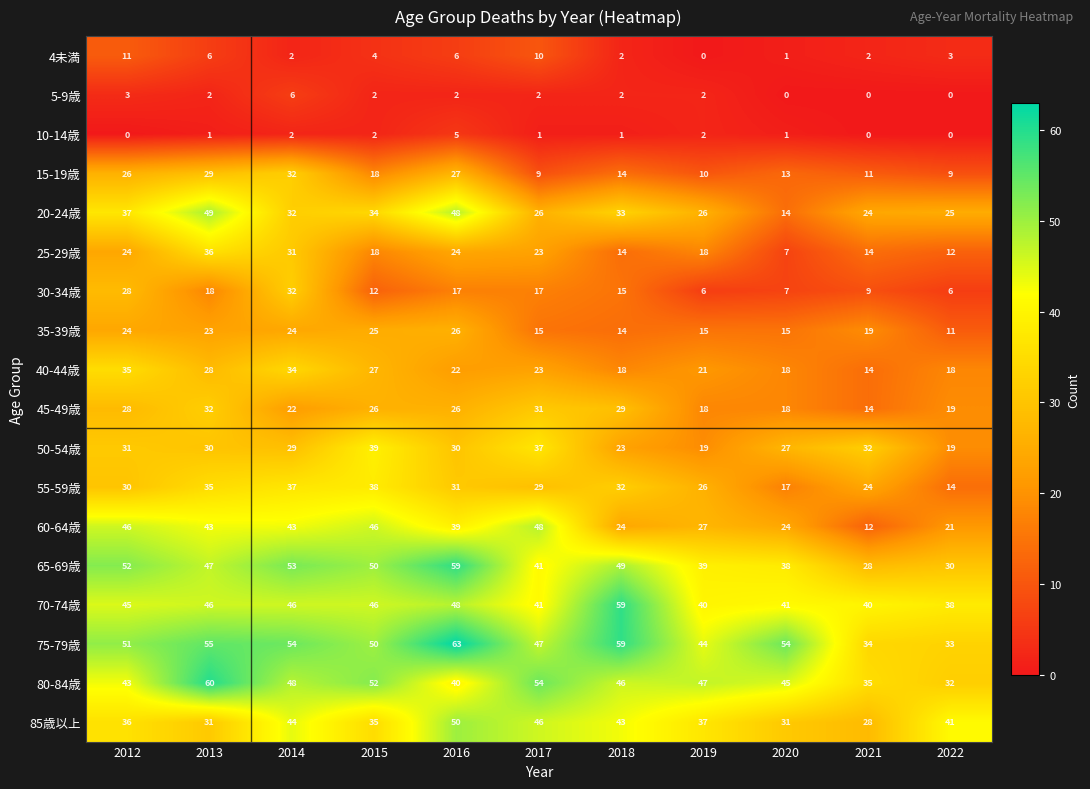

Which series has the largest range (max minus min)?

60-64歳